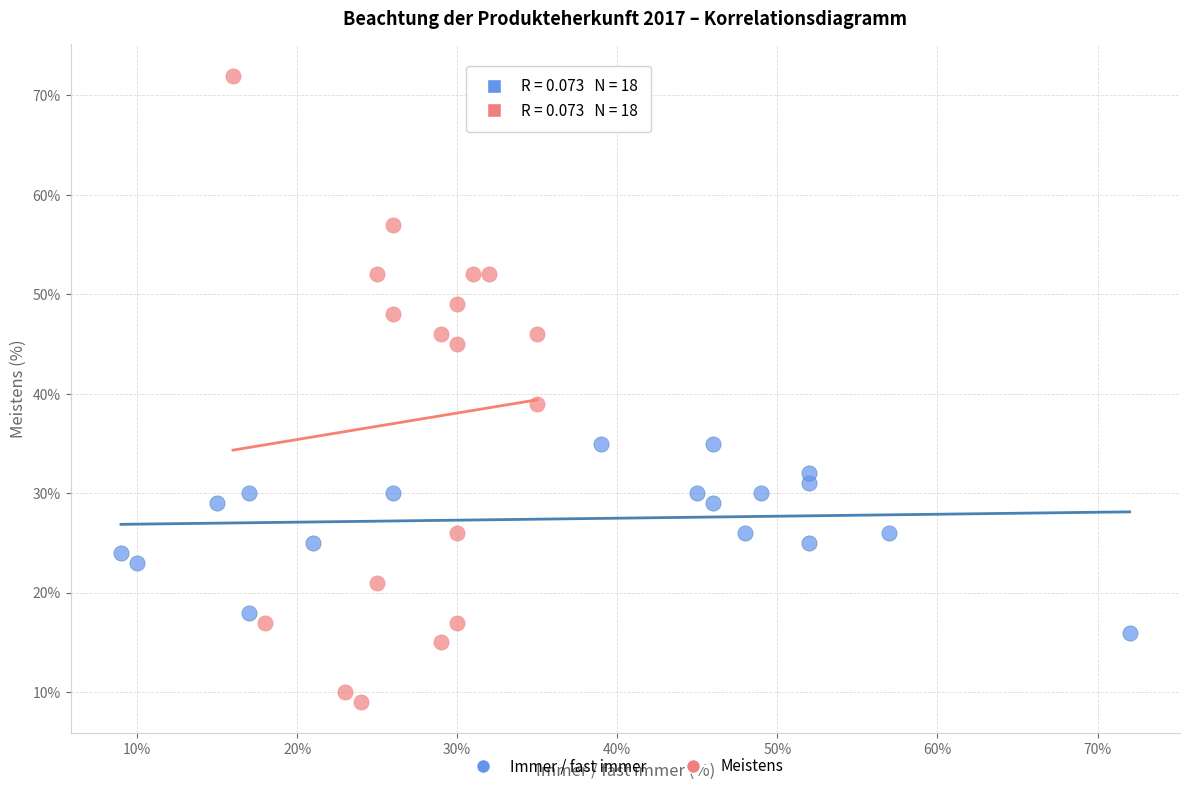

Which series contains the highest Y value?

Meistens